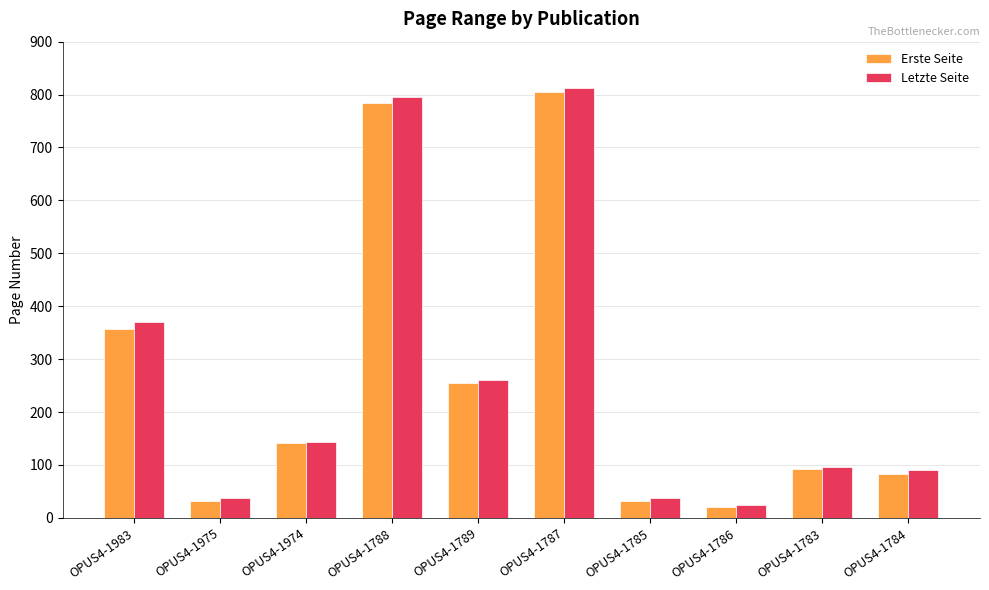

Is the value of Letzte Seite at OPUS4-1983 greater than the value of Erste Seite at OPUS4-1974?

Yes